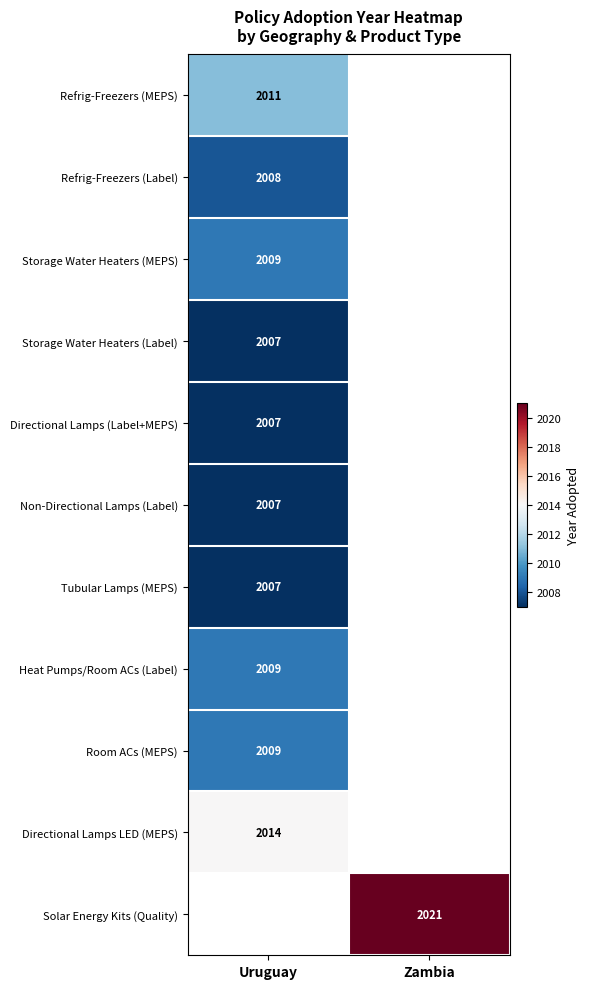

The value of Refrig-Freezers (Label) at Uruguay is 792.2. True or false?

False